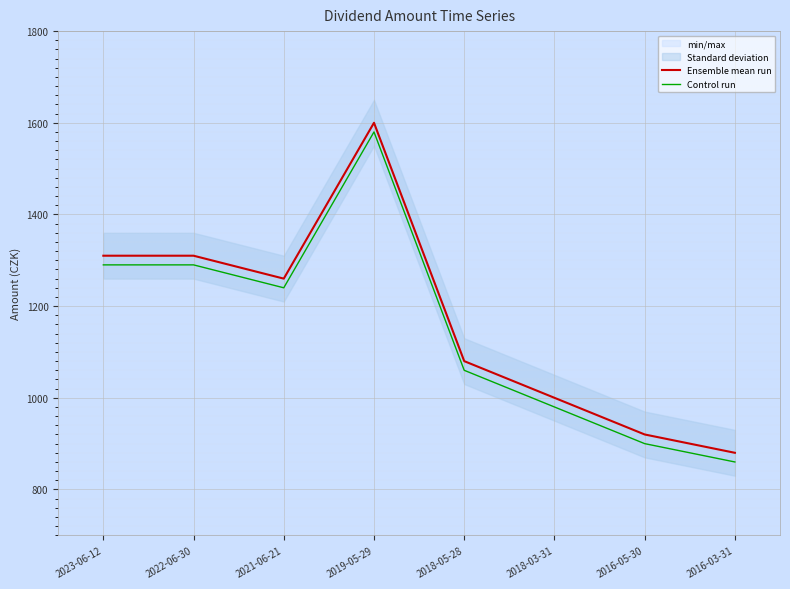

True or false: Control run and Ensemble mean run intersect in this chart.

False